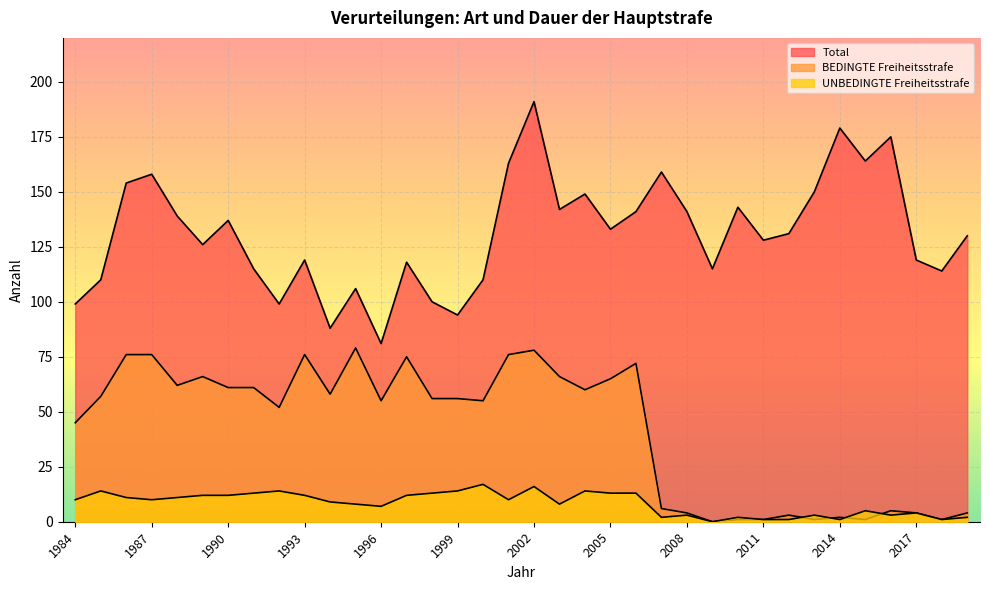

List the series in order of their overall mean, highest first.

Total, BEDINGTE Freiheitsstrafe, UNBEDINGTE Freiheitsstrafe